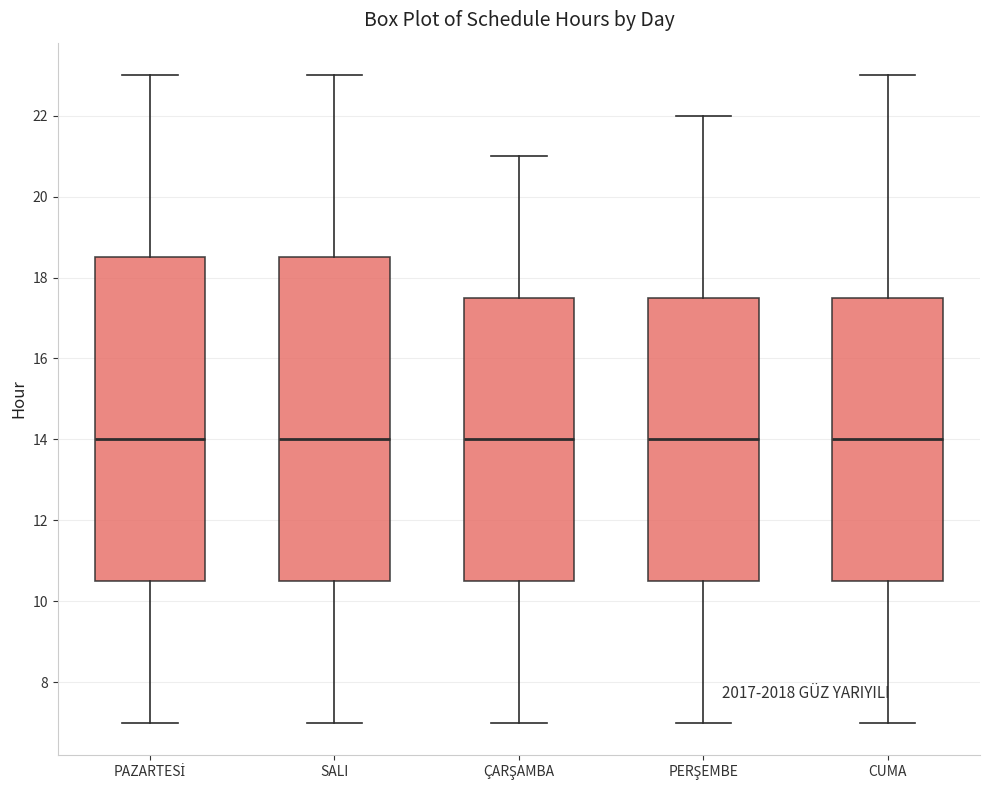

Where is the upper edge of the box for SALI on the y-axis? The values are not printed on the chart, so give them approximately, as read against the axis.

18.6